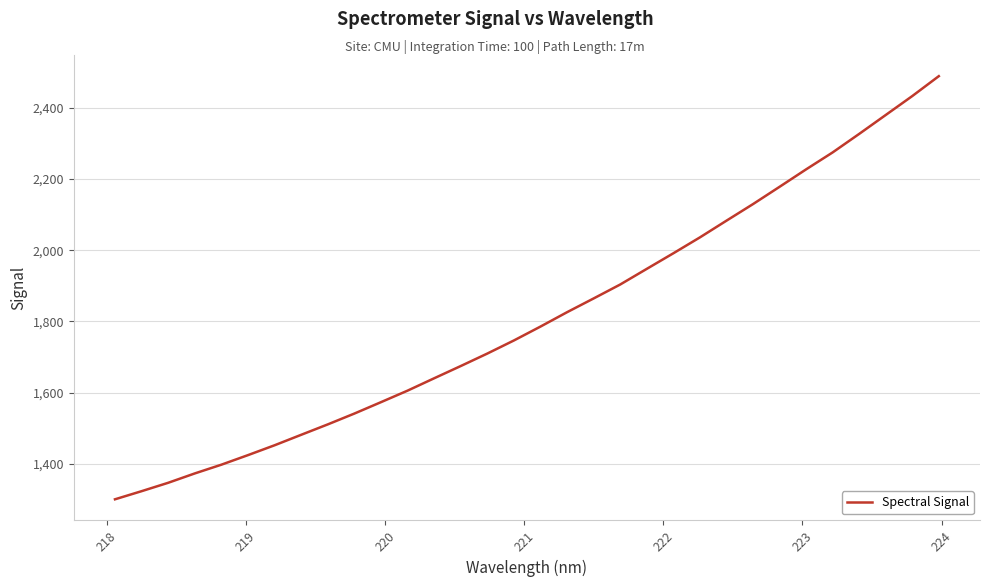

What is the maximum value shown in the chart?

2488.5